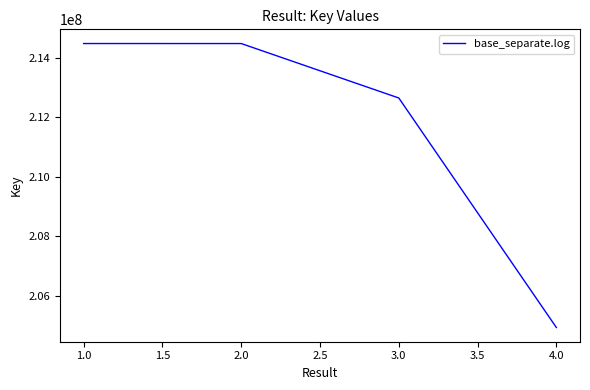

What value does the data have at 3.0, to the nearest 100?

212652100